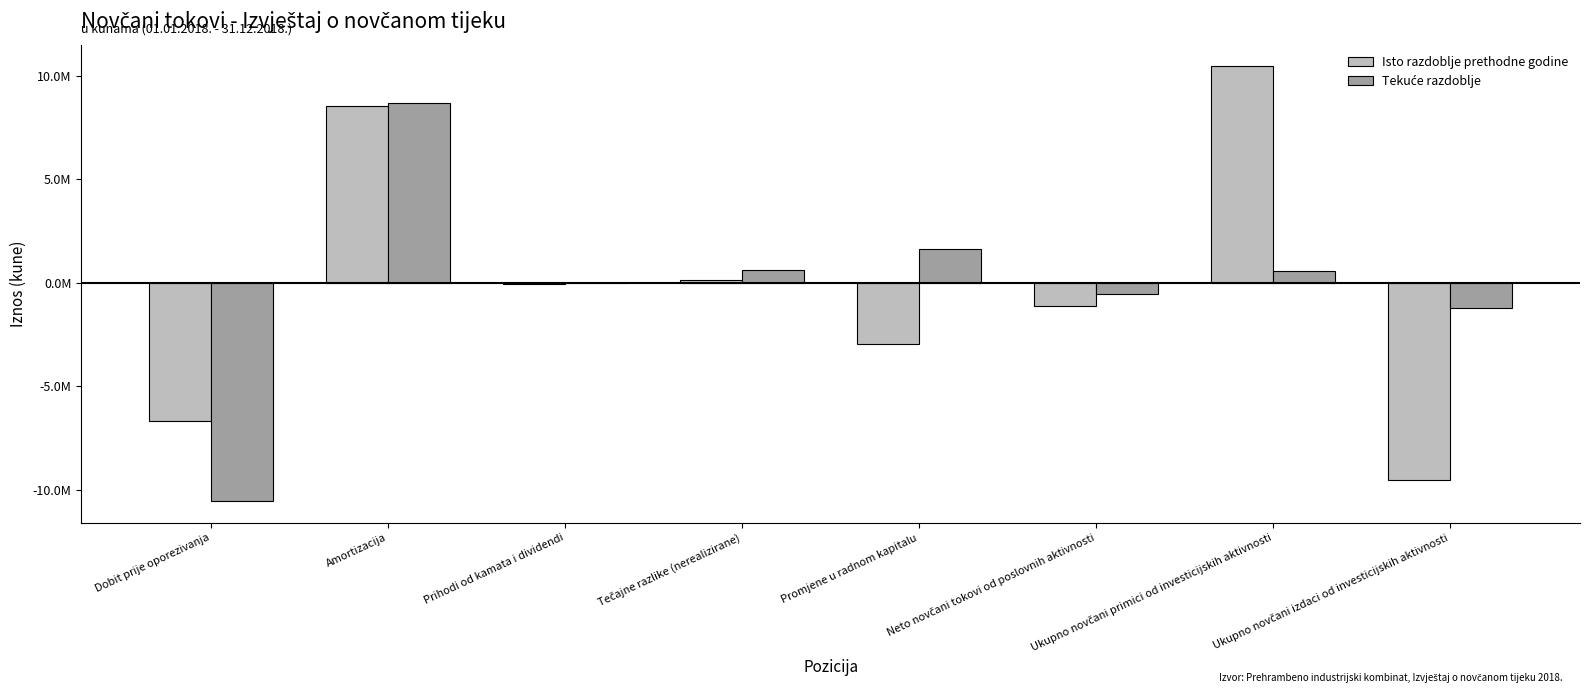

What is the maximum value for Tekuće razdoblje?

8675260